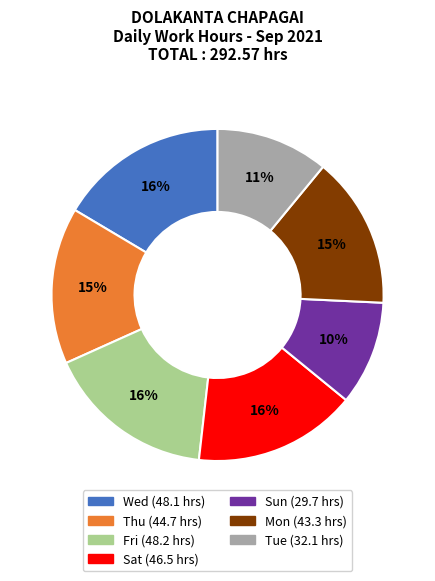

To the nearest percent, what is the difference between the largest and smallest slice percentages?

6%